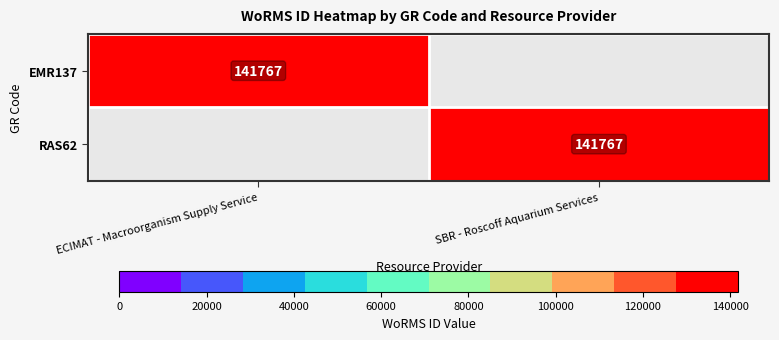

Is it true that EMR137 equals 141767 at ECIMAT - Macroorganism Supply Service?

True